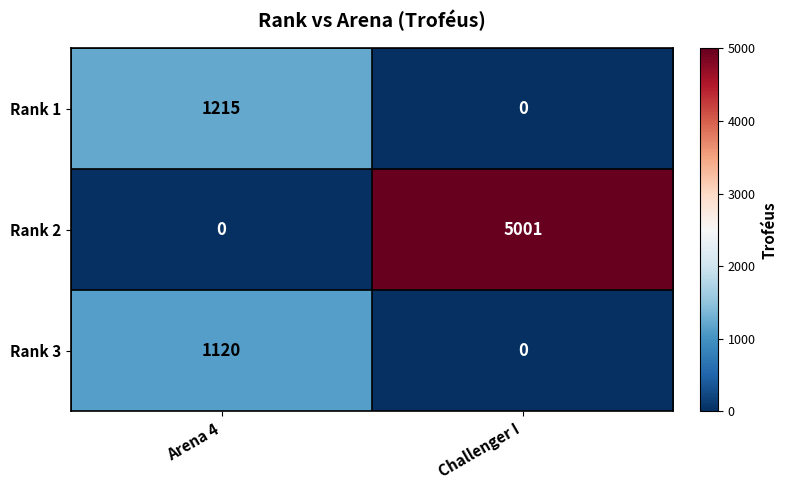

What is the spread (max minus min) of values at Arena 4?

1215